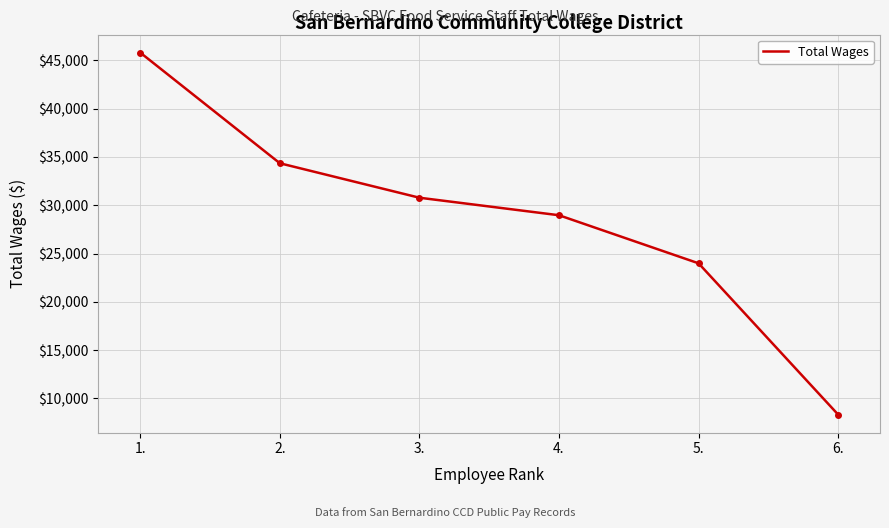

Reading left to right, extract all data points from this chart.

1.=45783	2.=34338	3.=30773	4.=28961	5.=23987	6.=8337